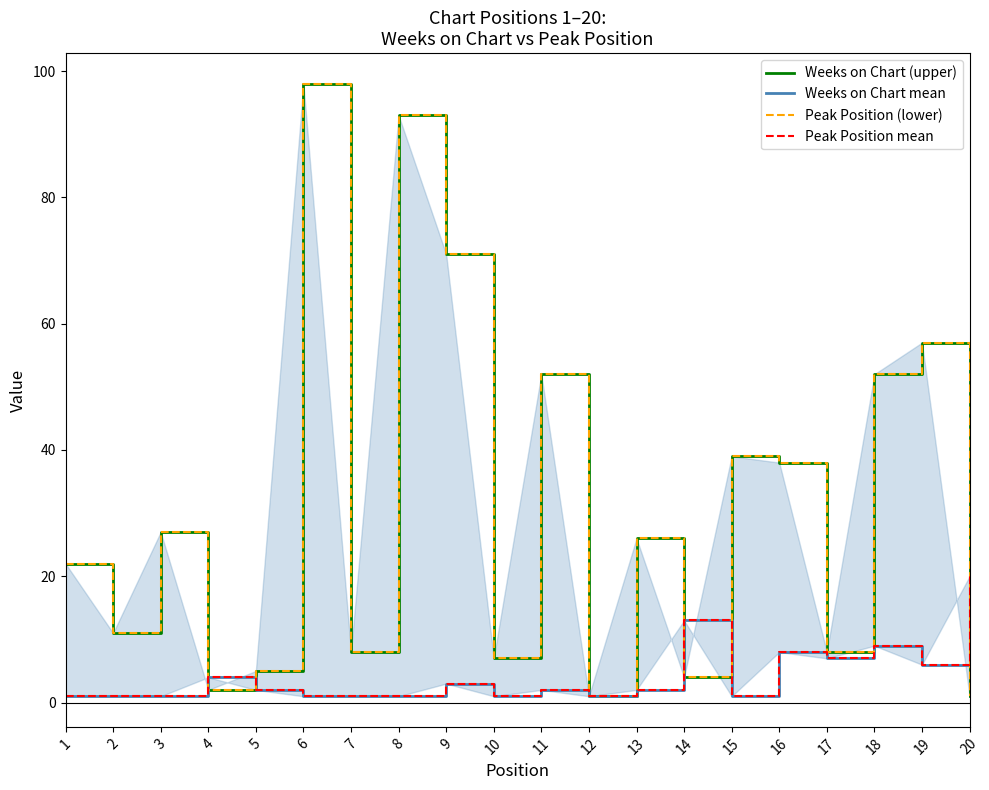

Which category has the lowest value across all series?

12